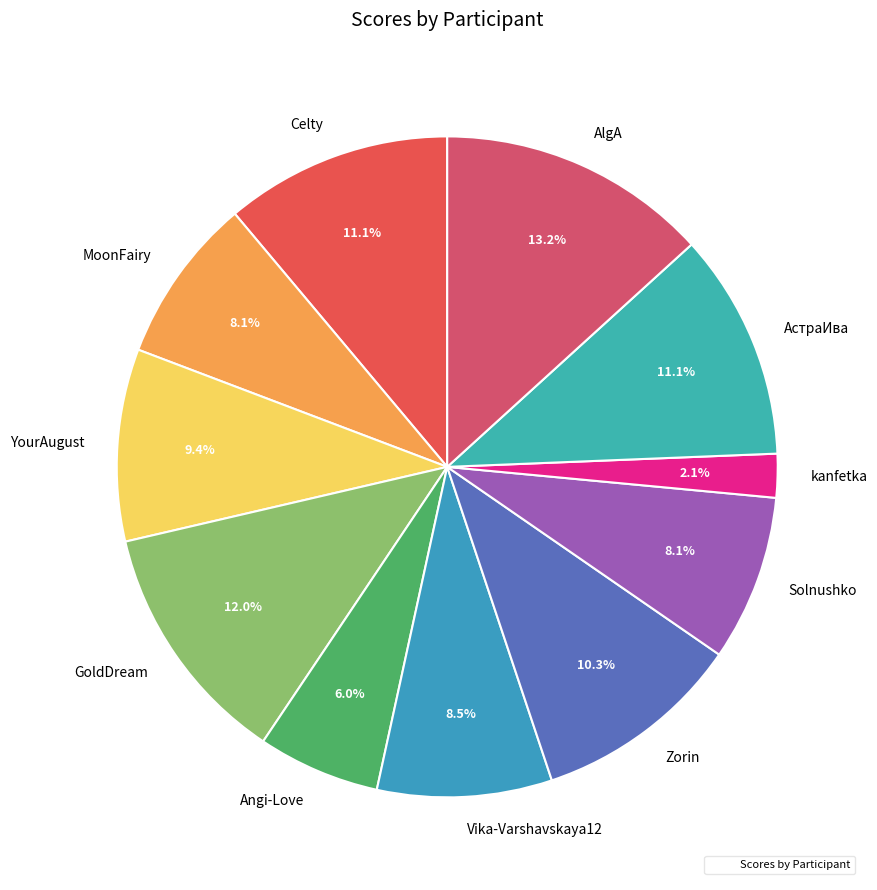

True or false: Solnushko accounts for 1% of the total.

False